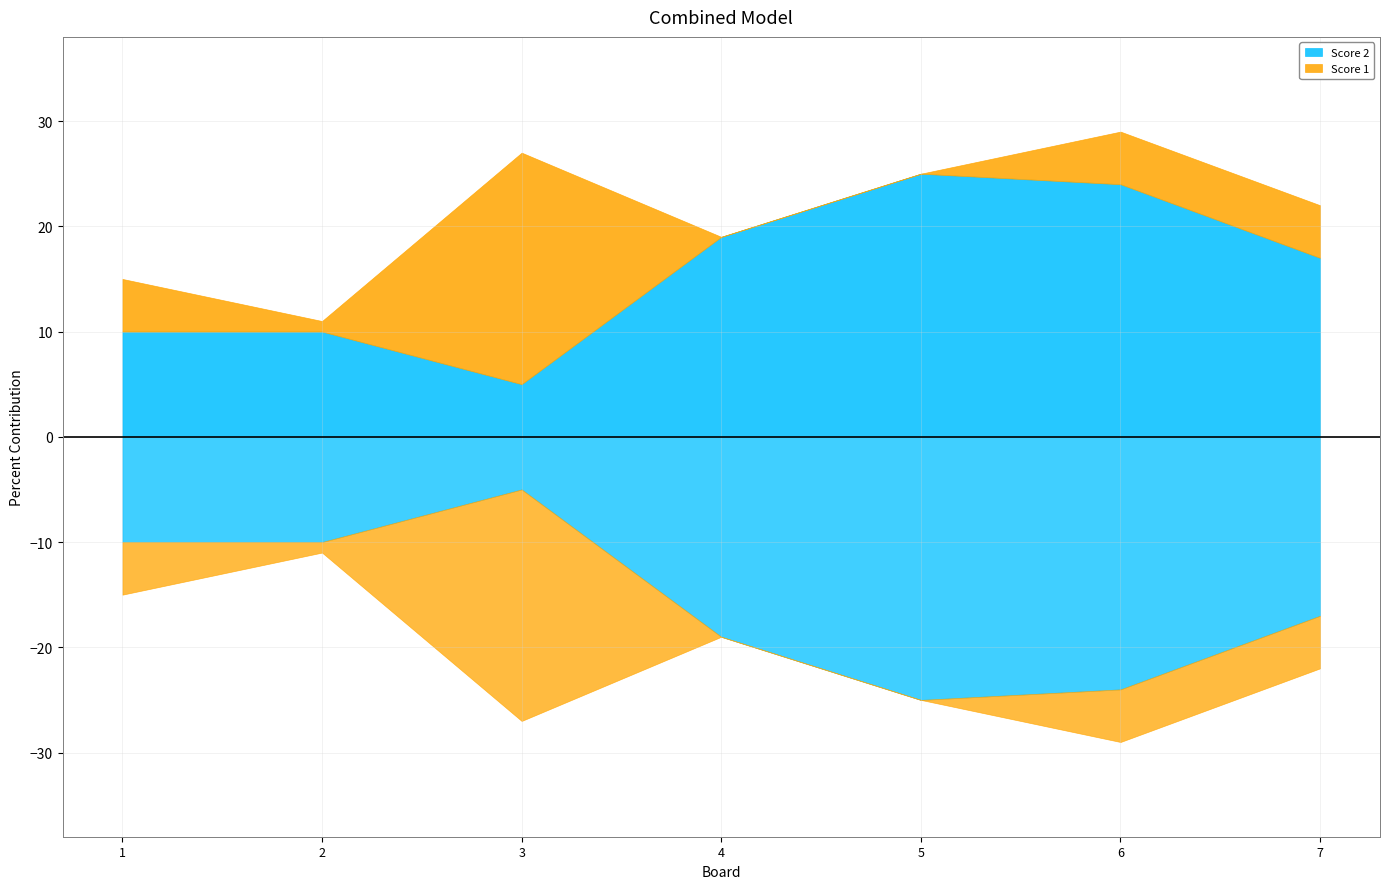

Reading right to left, list all the values displayed in this chart.

Score 2: 7=17	6=24	5=25	4=19	3=5	2=10	1=10
Score 1: 7=5	6=5	5=0	4=0	3=22	2=1	1=5